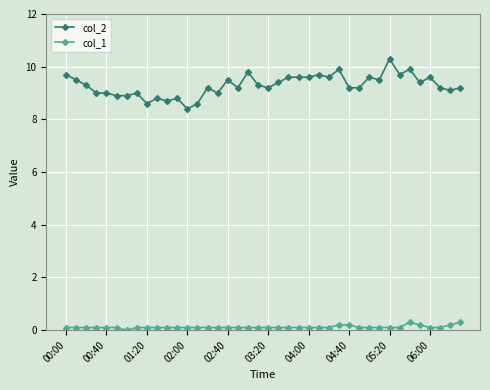

What are all the series names shown in the legend?

col_2, col_1